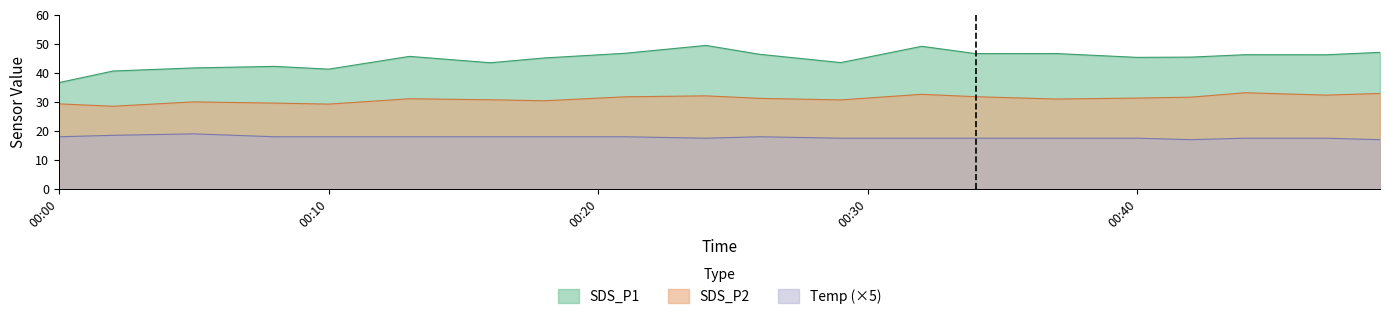

Where does the SDS_P2 series first go above 31?

2021/01/02 00:13